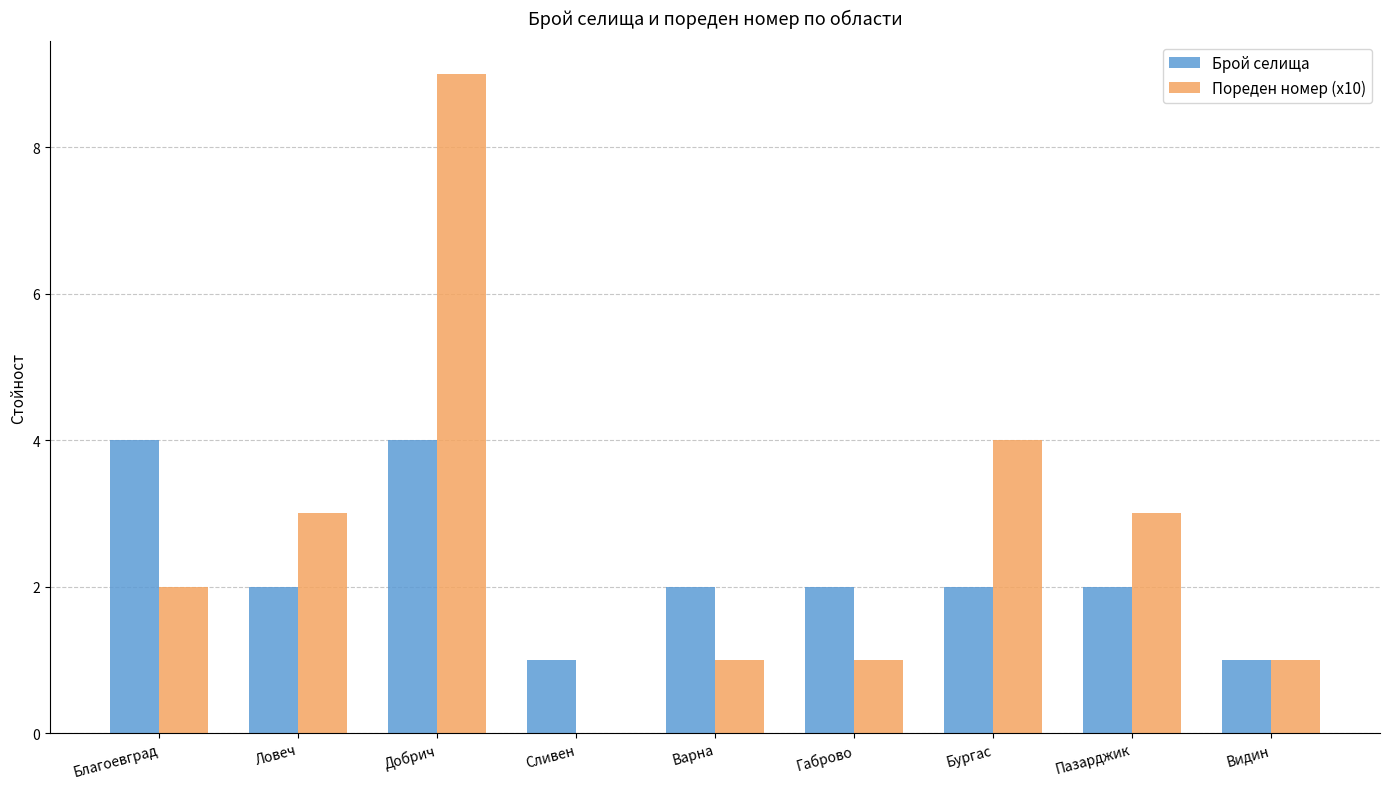

How many Брой селища values are between 2 and 3?

5